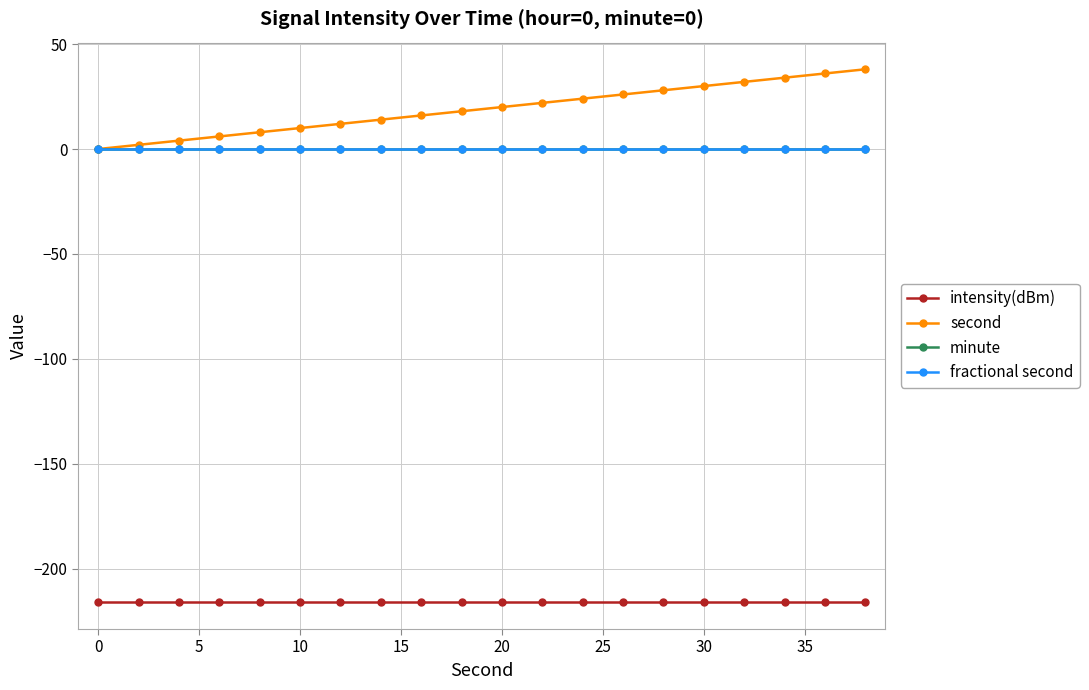

Does the chart have visible grid lines?

Yes